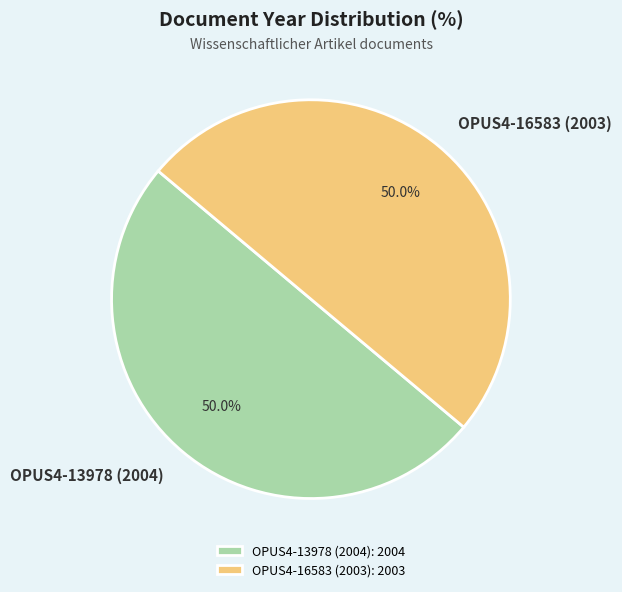

What percentage do OPUS4-16583 (2003) and OPUS4-13978 (2004) together represent?

100.0%